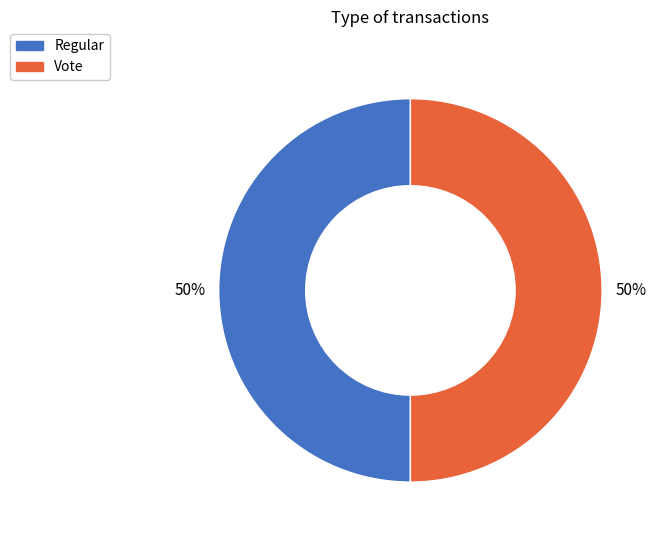

To the nearest percent, what is the combined percentage of Regular and Vote?

100%